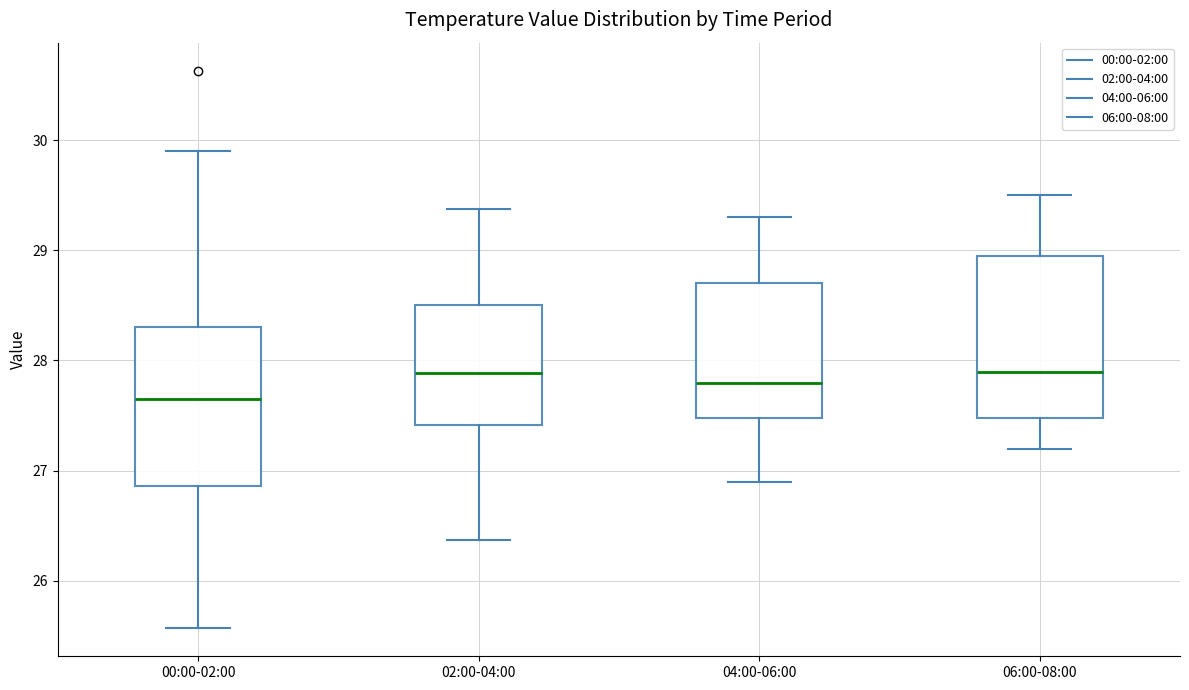

Reading left to right, read every box against the y-axis: the position of its median line, the range the box covers, and the ends of its whiskers. The values are not printed on the chart, so give them approximately, as read against the axis.

00:00-02:00: median 27.7, box 26.9 to 28.3, whiskers 25.6 to 29.9
02:00-04:00: median 27.9, box 27.4 to 28.5, whiskers 26.4 to 29.4
04:00-06:00: median 27.8, box 27.5 to 28.7, whiskers 26.9 to 29.3
06:00-08:00: median 27.9, box 27.5 to 29.0, whiskers 27.2 to 29.5